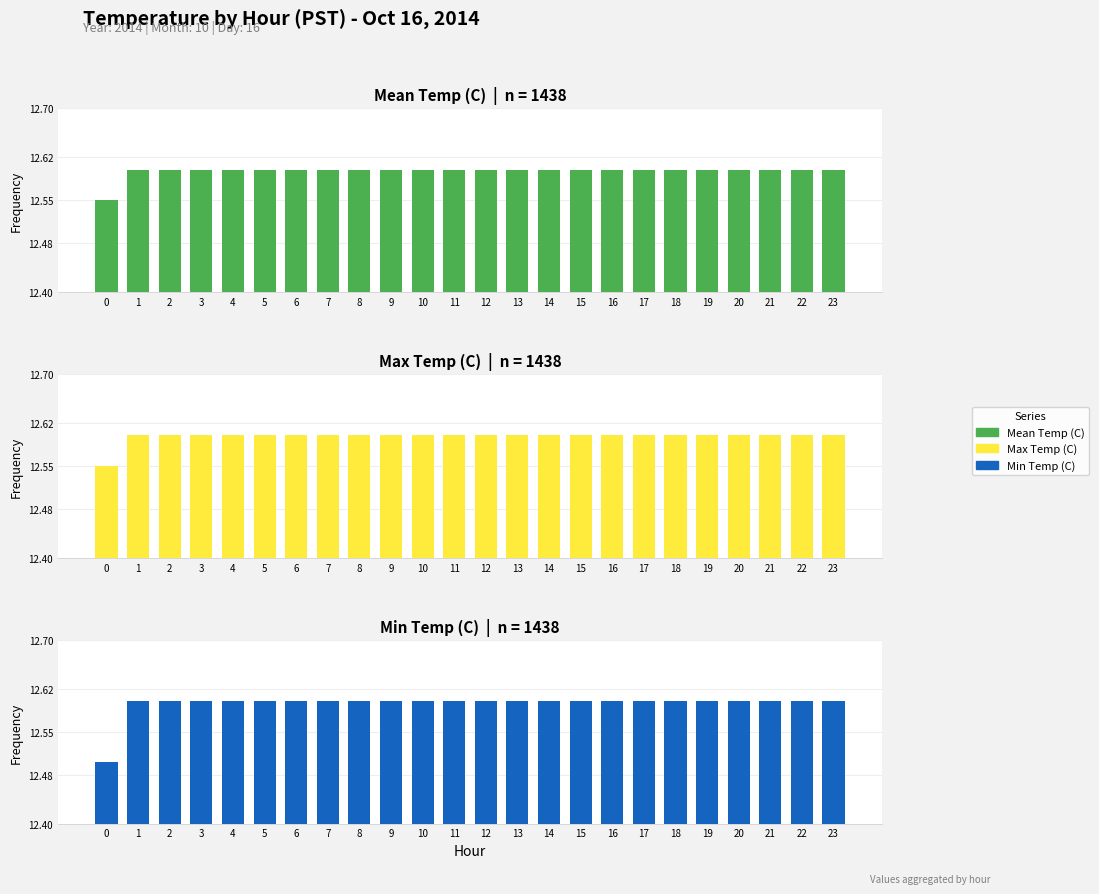

What is the total value across all series at 5?

37.8